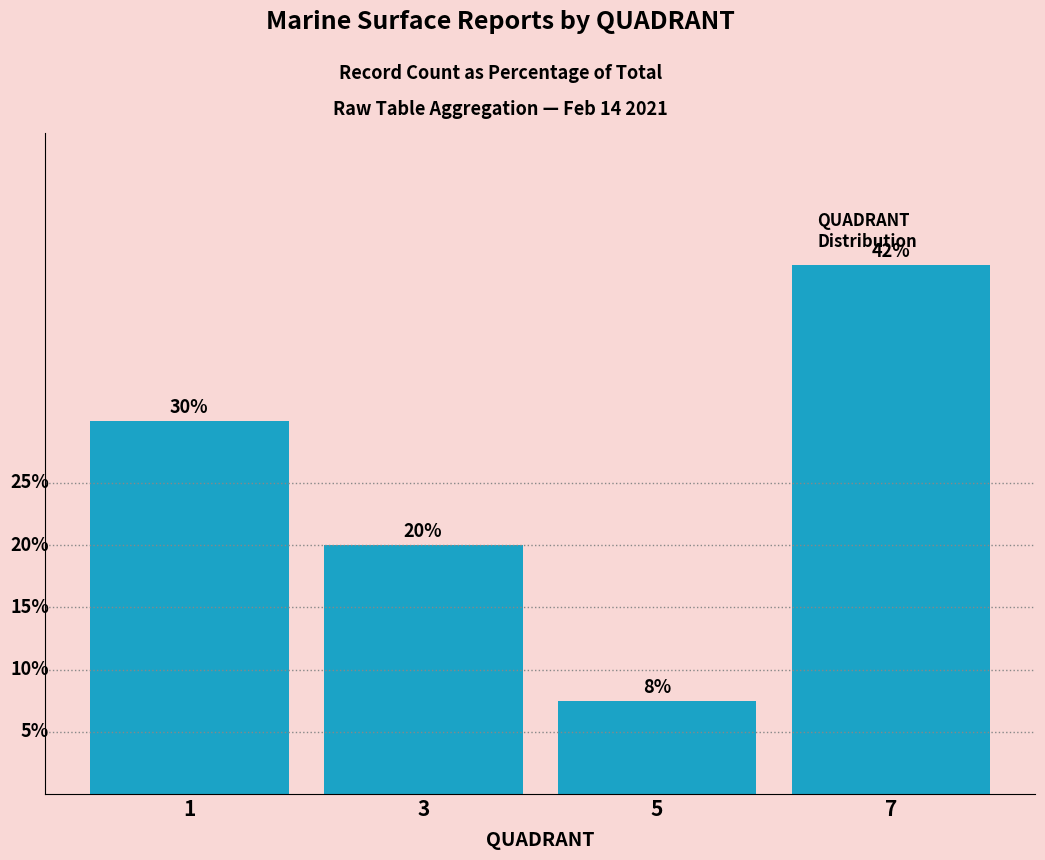

Does the chart contain any negative values?

No